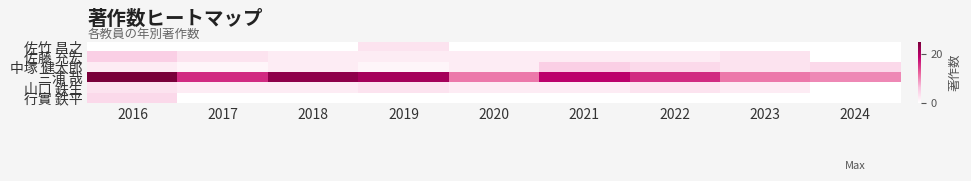

Which series has the largest range (max minus min)?

三浦 哉